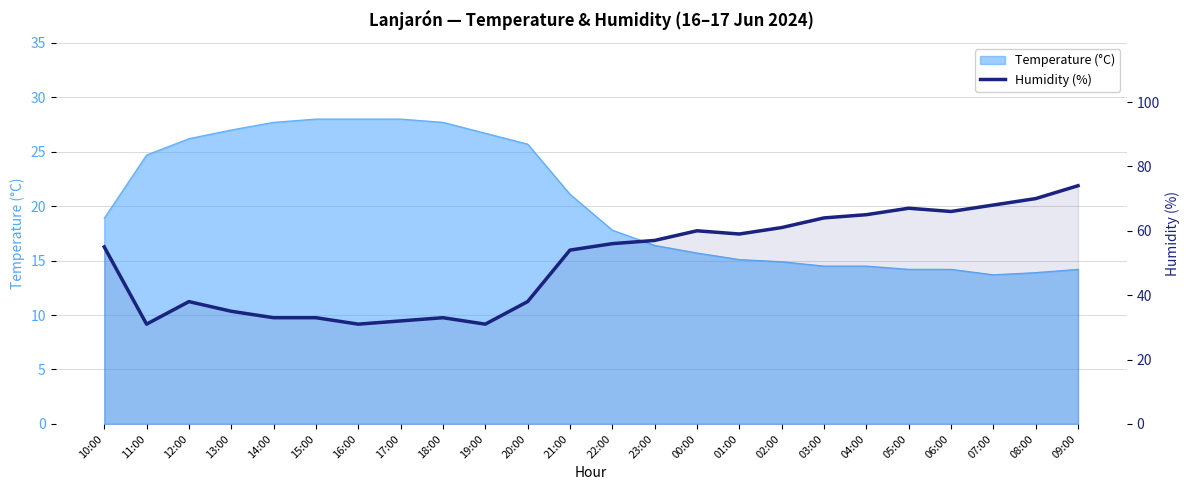

At which label does the data first exceed 56?

23:00